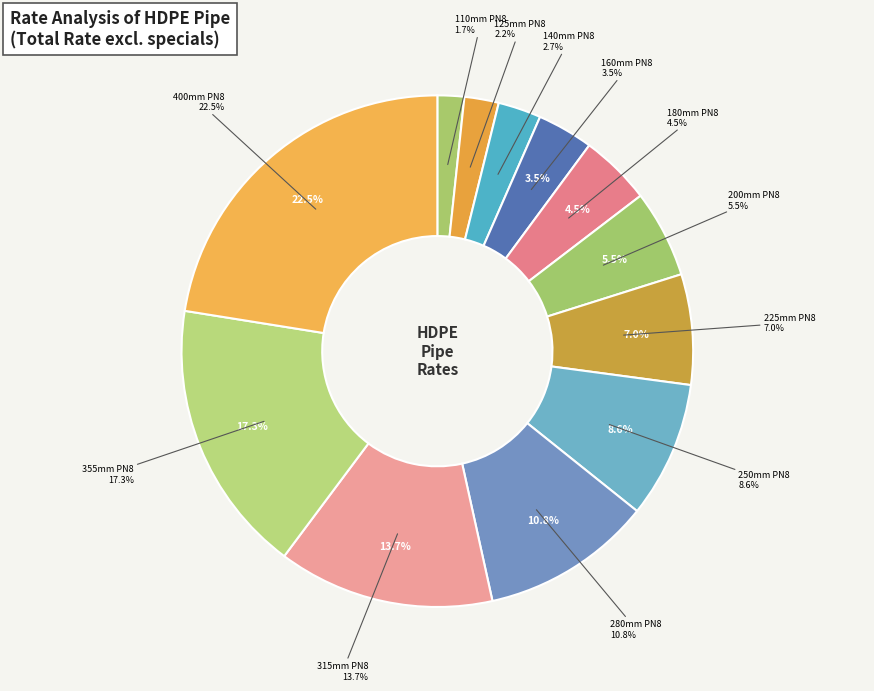

To the nearest percent, what portion does 315mm PN8 represent?

14%